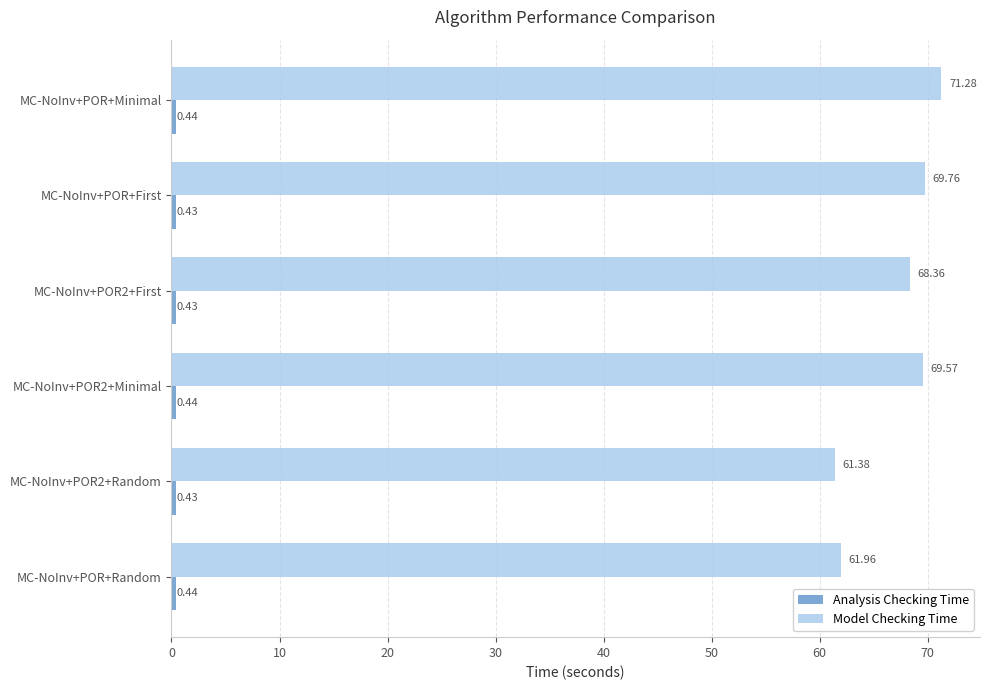

What is the difference between the Model Checking Time values at MC-NoInv+POR+Minimal and MC-NoInv+POR+Random?

9.3